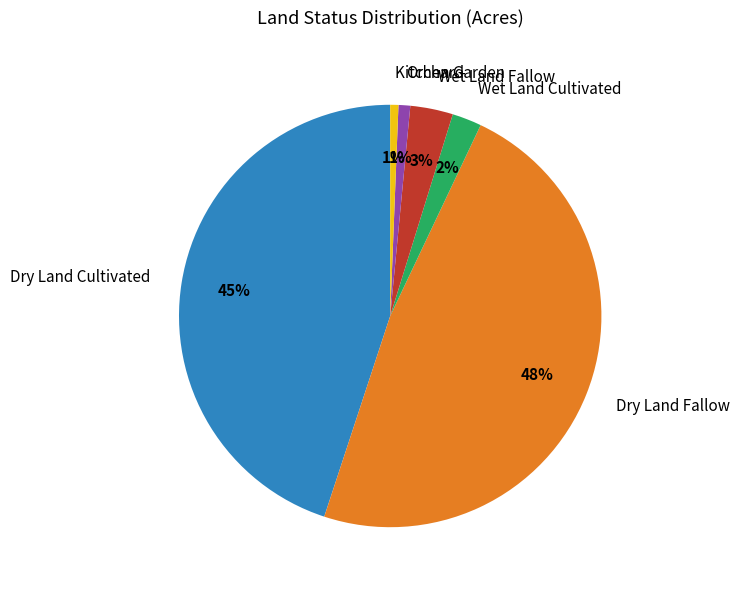

Do Dry Land Cultivated and Dry Land Fallow together represent more than half of the pie?

Yes